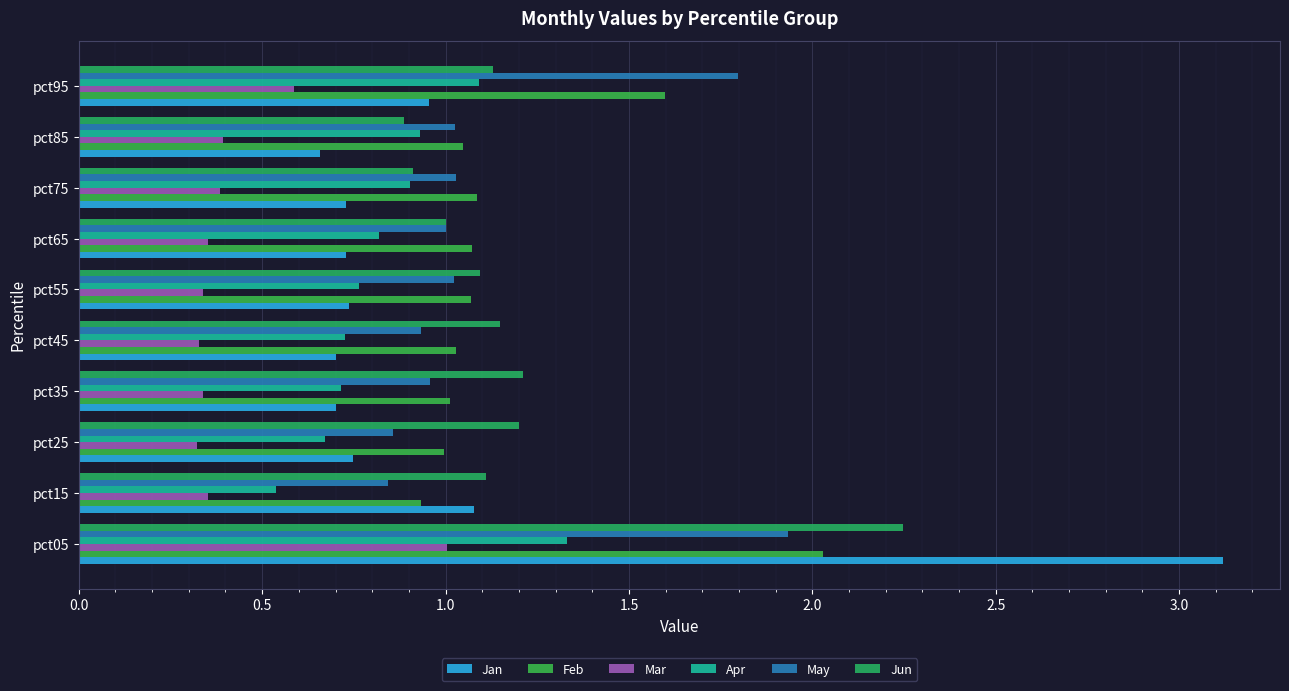

What is the minimum value shown in the chart?

0.3